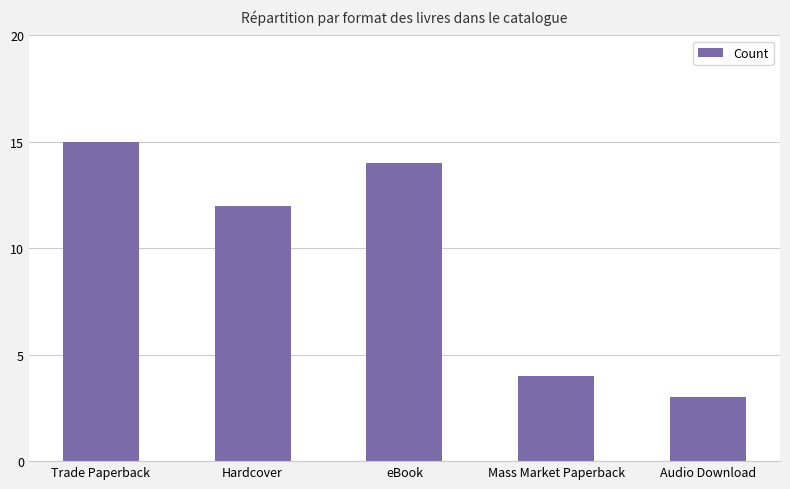

What position from the left is Mass Market Paperback?

4